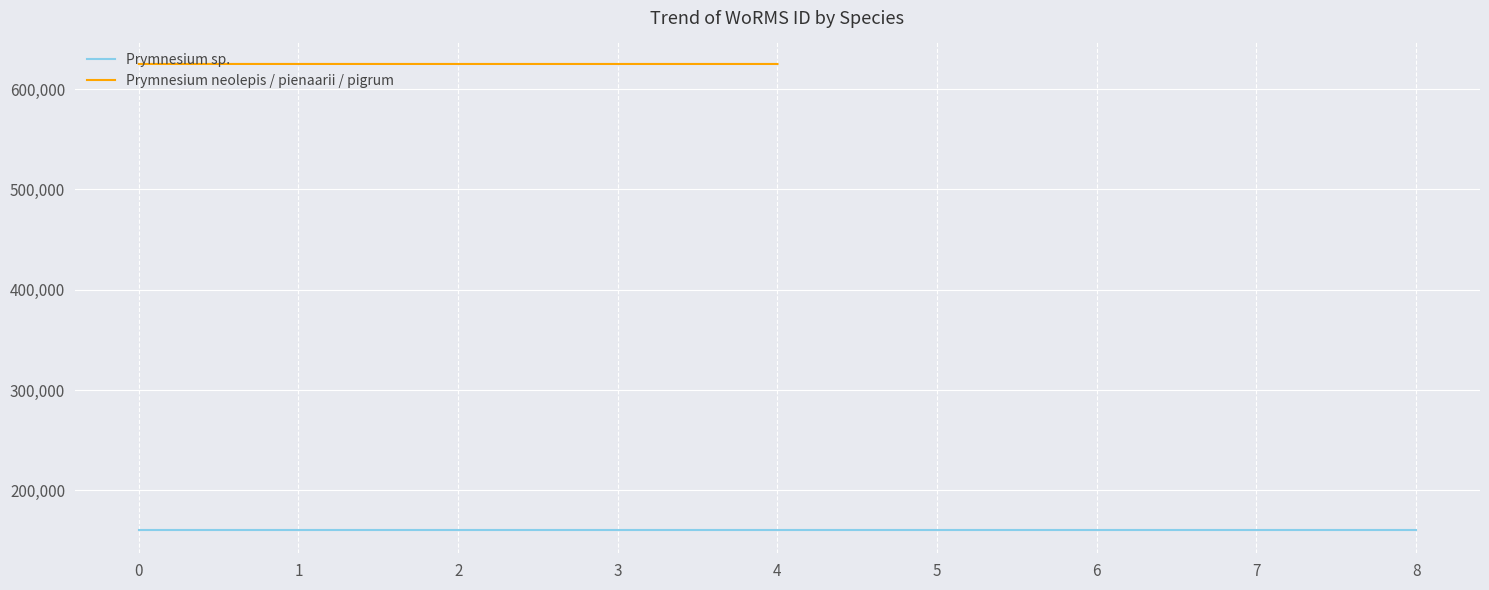

The Prymnesium neolepis / pienaarii / pigrum series shows 1100961 at 0. True or false?

False